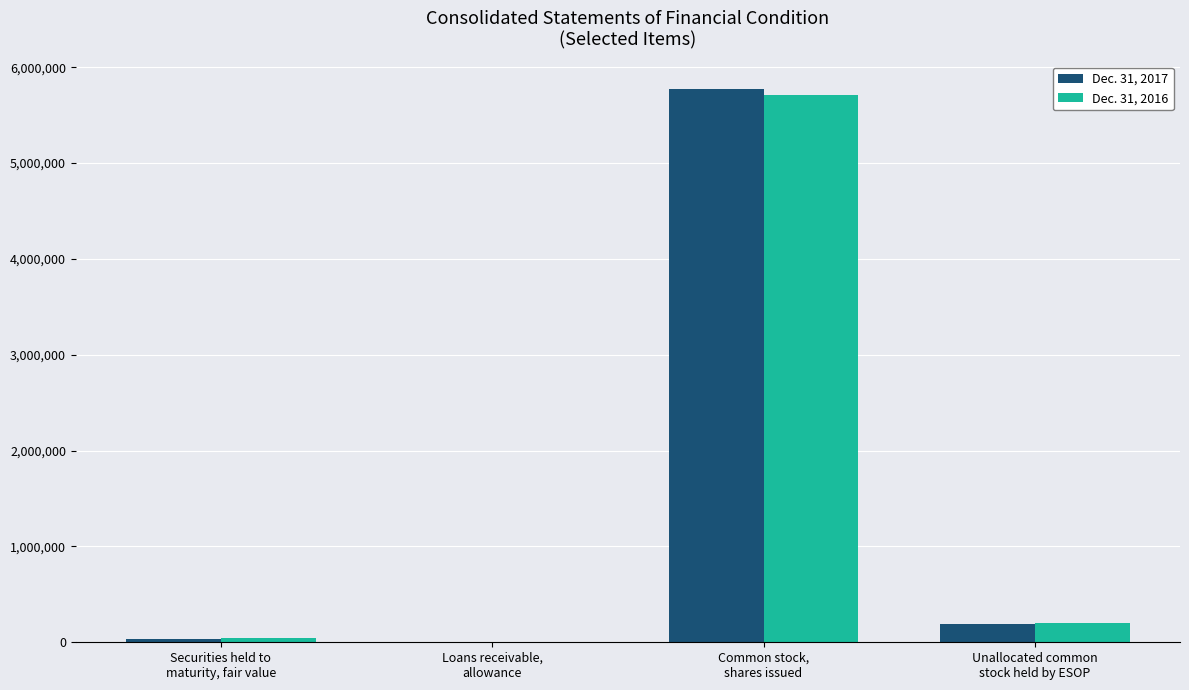

Where is Dec. 31, 2016 nearest to the value 2859329?

Unallocated common
stock held by ESOP